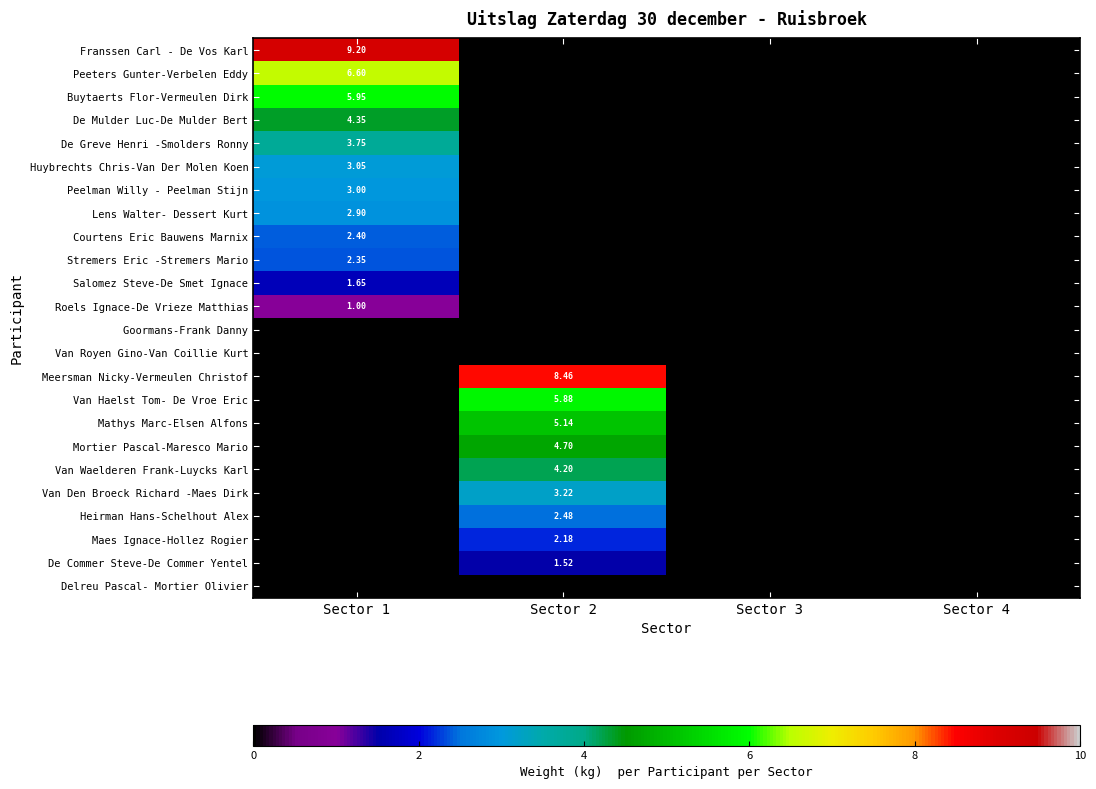

Is it true that Peeters Gunter-Verbelen Eddy equals 3.1 at Sector 4?

False